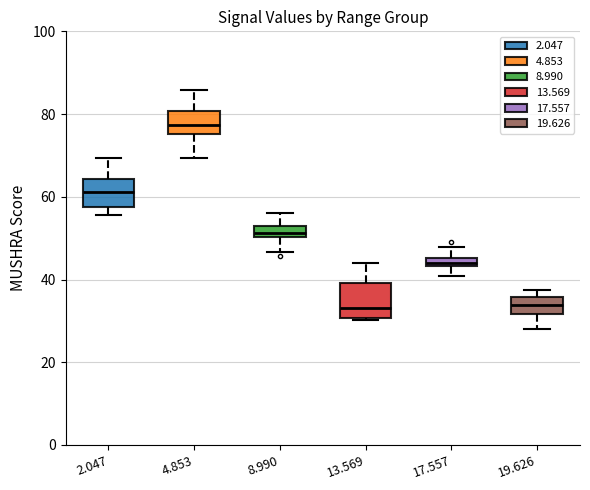

Which box's median line is the highest?

4.853